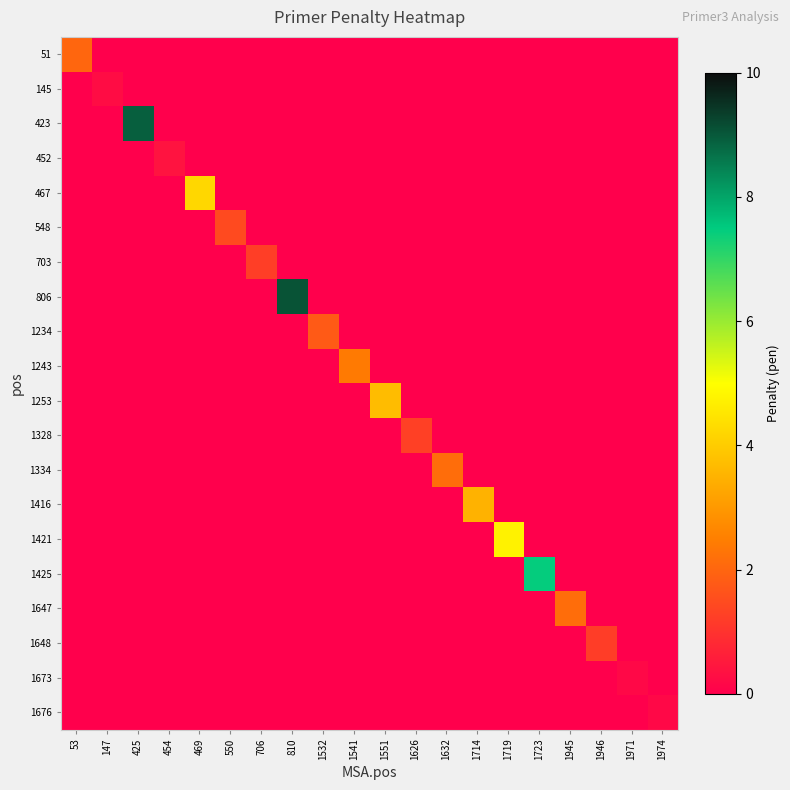

Between 706 and 1532, which is larger?

706